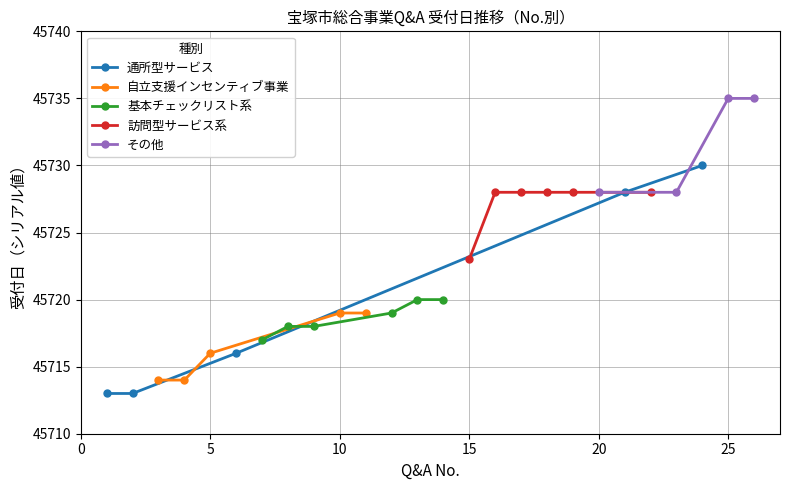

What is the maximum value for 通所型サービス?

45730